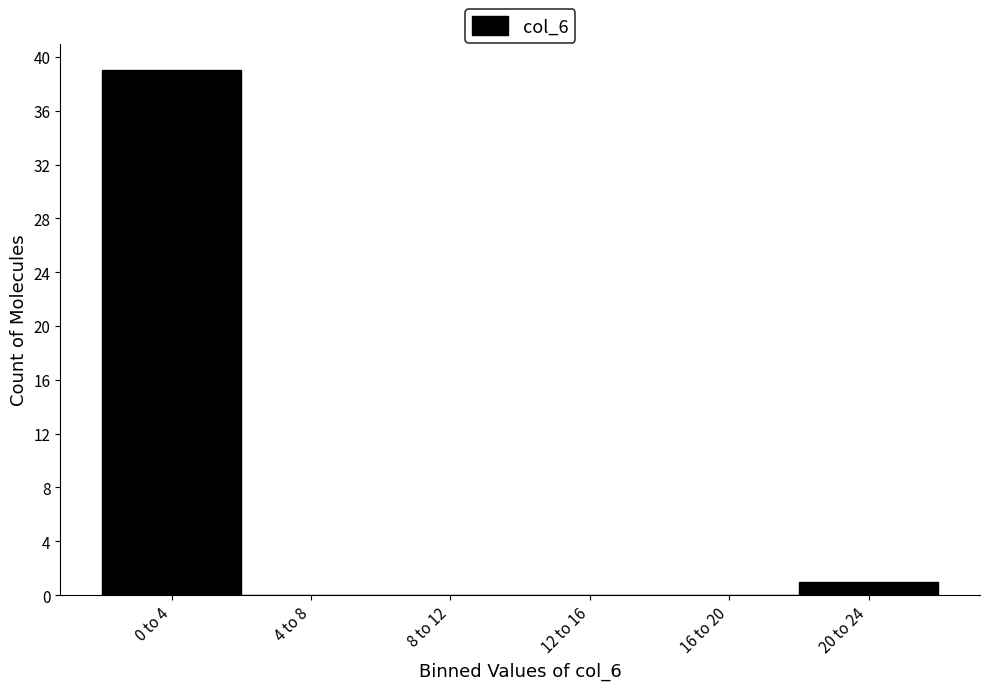

Reading right to left, transcribe all the data shown in this chart.

20 to 24=1	16 to 20=0	12 to 16=0	8 to 12=0	4 to 8=0	0 to 4=39